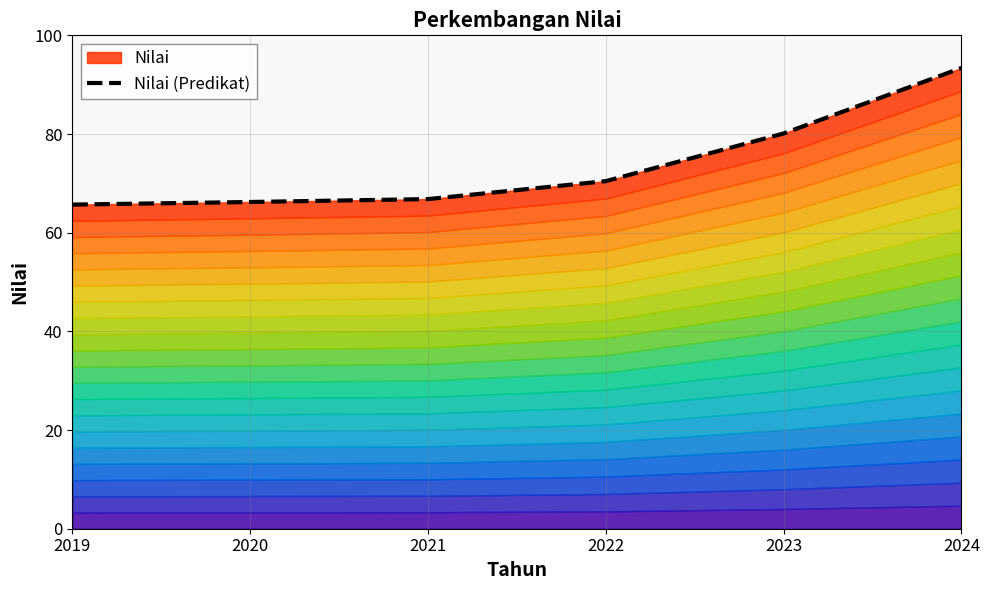

How many data points are above 70?

3